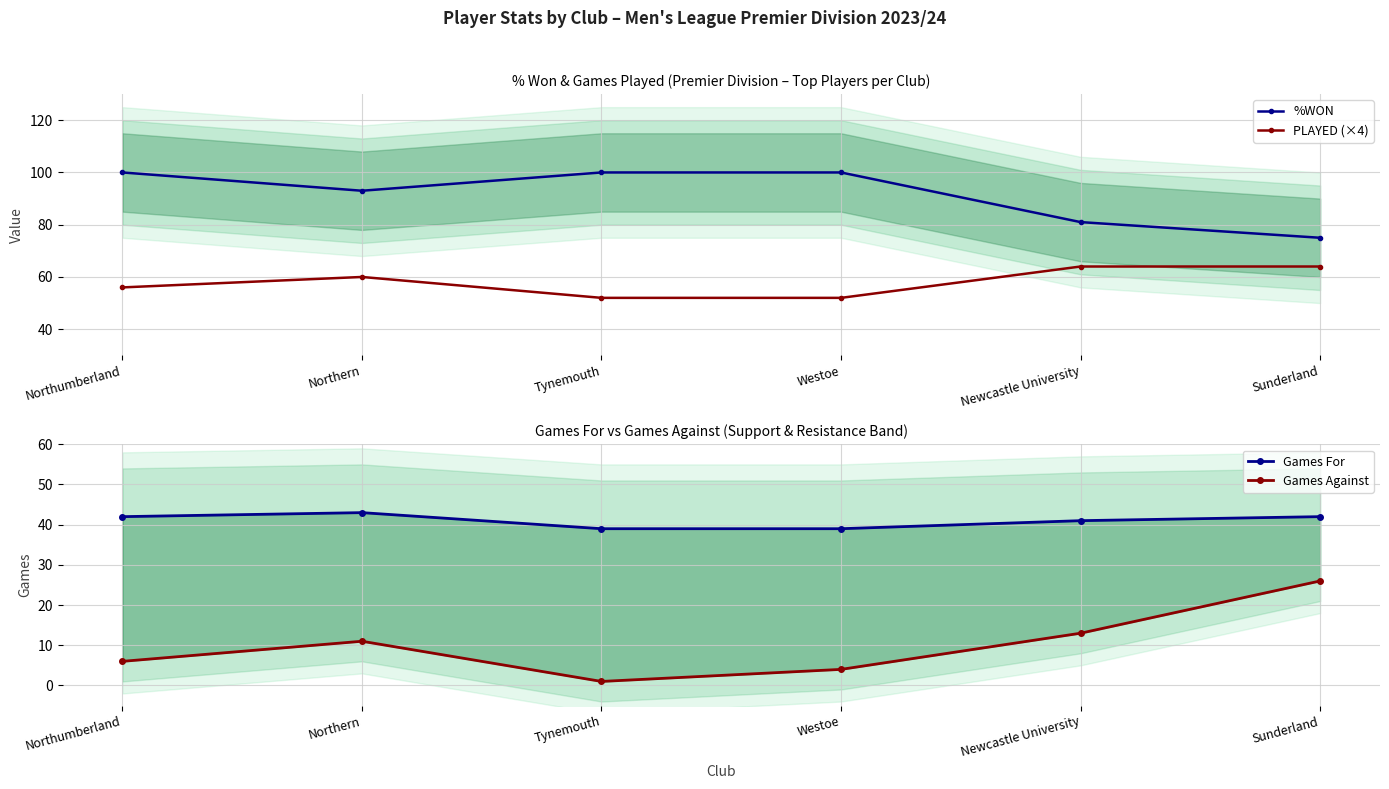

Reading left to right, transcribe all the data shown in this chart.

%WON: Northumberland=100	Northern=93	Tynemouth=100	Westoe=100	Newcastle University=81	Sunderland=75
PLAYED (×4): Northumberland=56	Northern=60	Tynemouth=52	Westoe=52	Newcastle University=64	Sunderland=64
Games For: Northumberland=42	Northern=43	Tynemouth=39	Westoe=39	Newcastle University=41	Sunderland=42
Games Against: Northumberland=6	Northern=11	Tynemouth=1	Westoe=4	Newcastle University=13	Sunderland=26